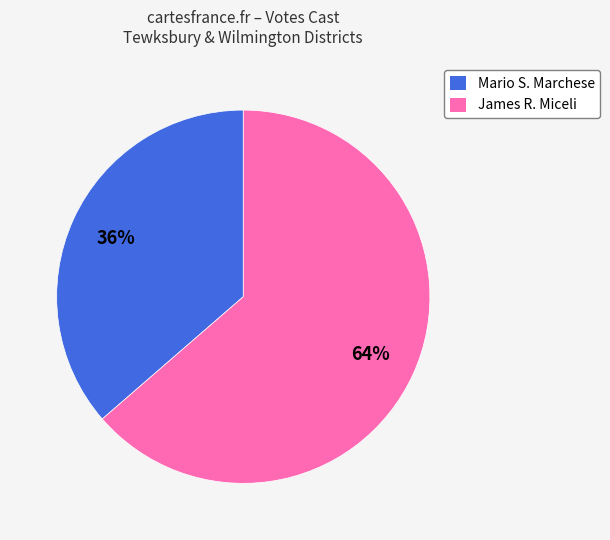

Is there any slice that represents more than half of the pie?

Yes